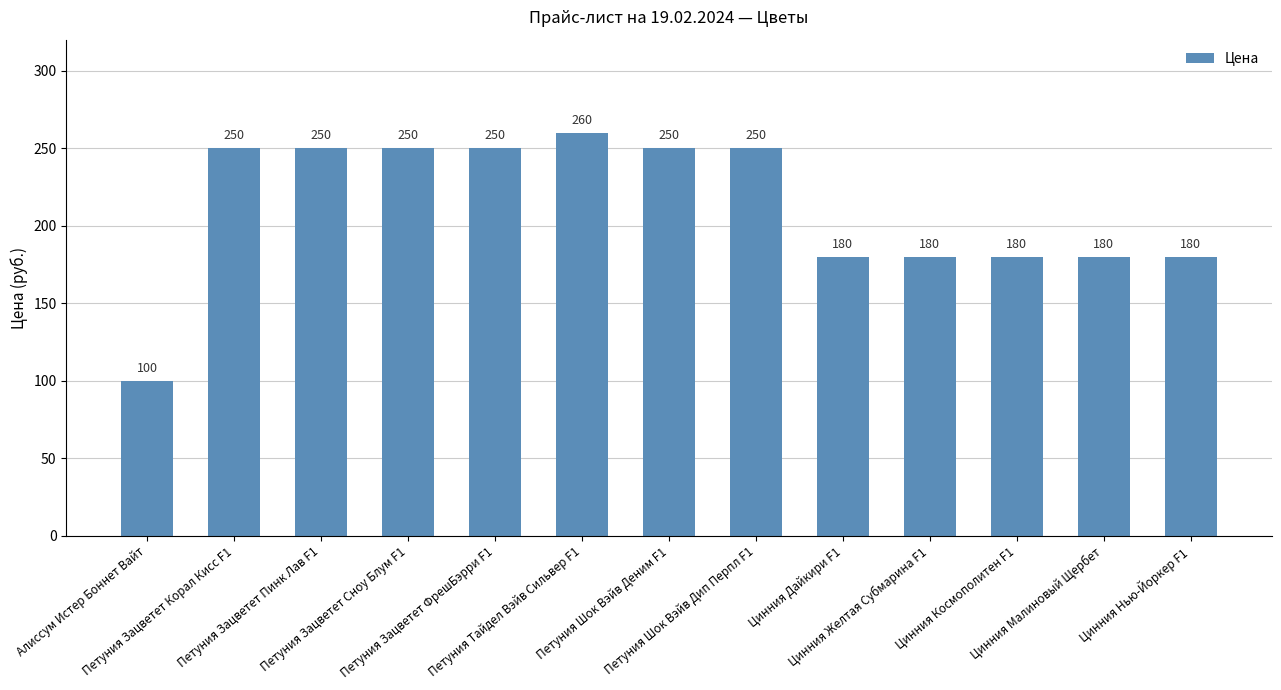

What is the approximate value at Цинния Дайкири F1, to the nearest 5?

180